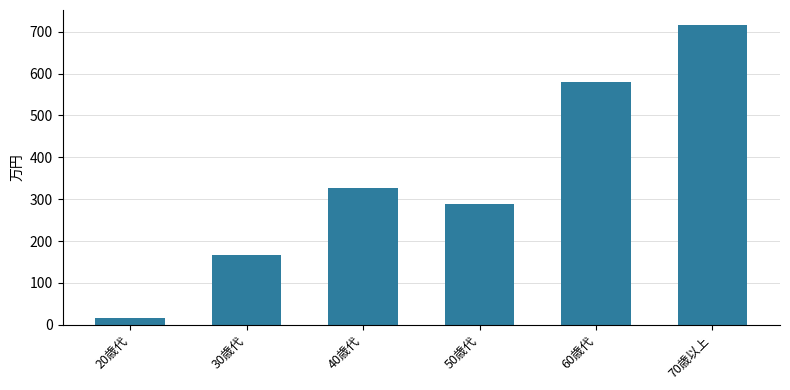

What is the difference between the maximum and minimum values?

700